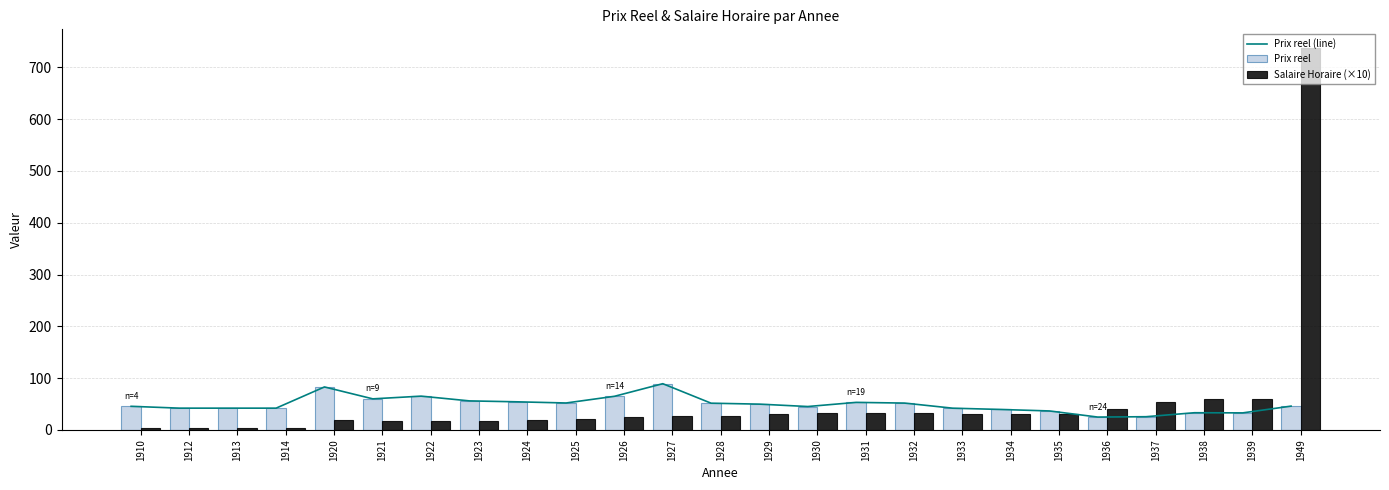

Is the value of Prix reel (line) at 1927 greater than the value of Salaire Horaire (×10) at 1921?

Yes